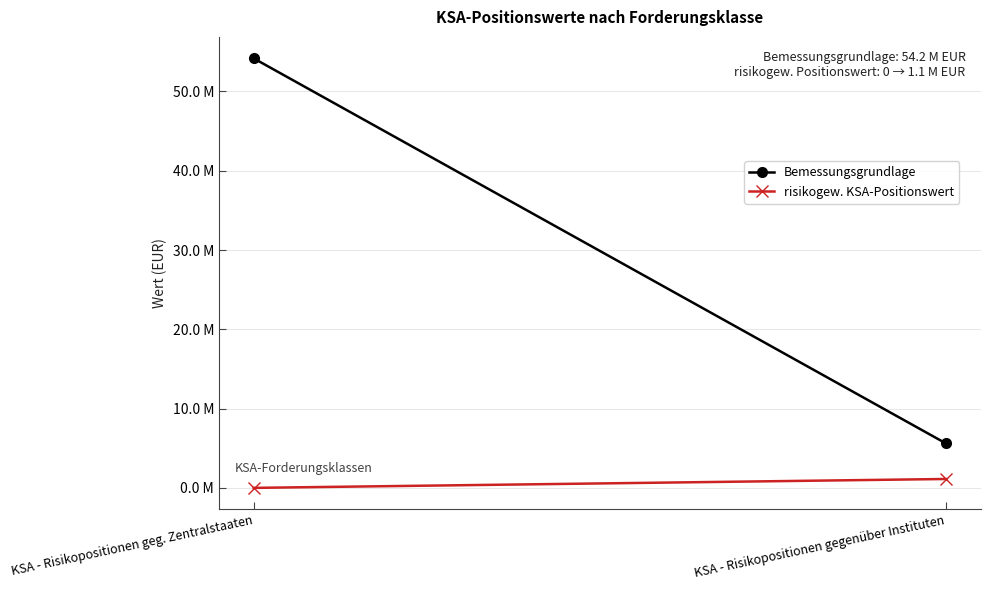

Which series has the largest range (max minus min)?

Bemessungsgrundlage